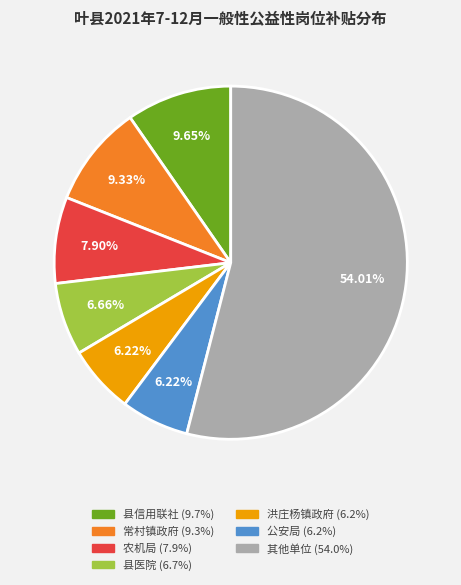

Is there a majority slice in this chart?

Yes